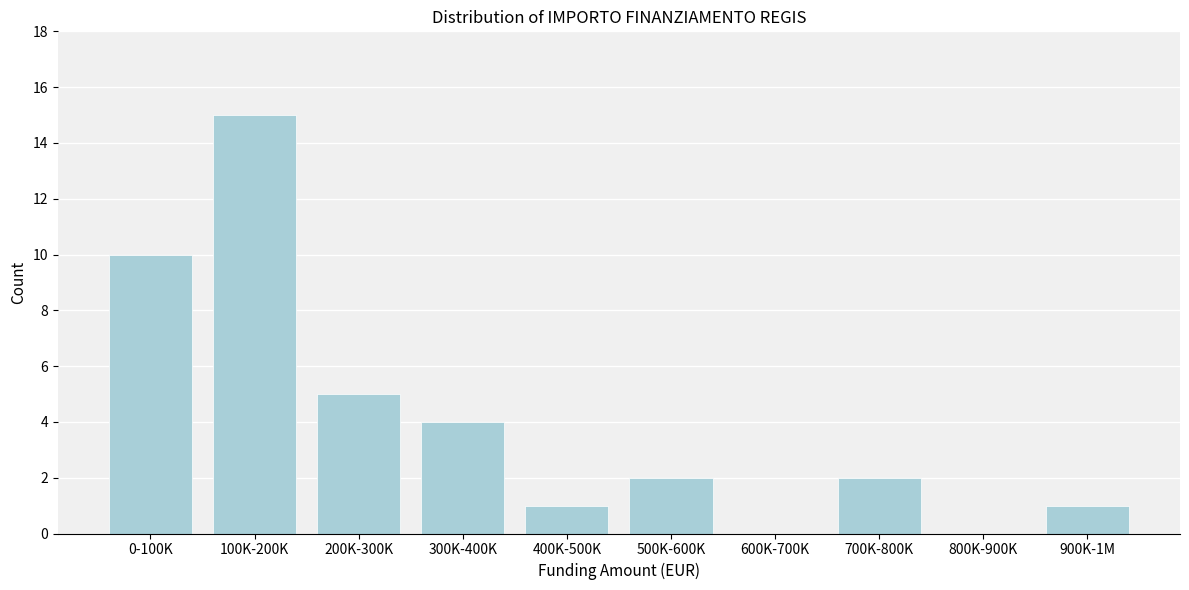

Reading left to right, what are all the values shown in this chart?

0-100K=10	100K-200K=15	200K-300K=5	300K-400K=4	400K-500K=1	500K-600K=2	600K-700K=0	700K-800K=2	800K-900K=0	900K-1M=1